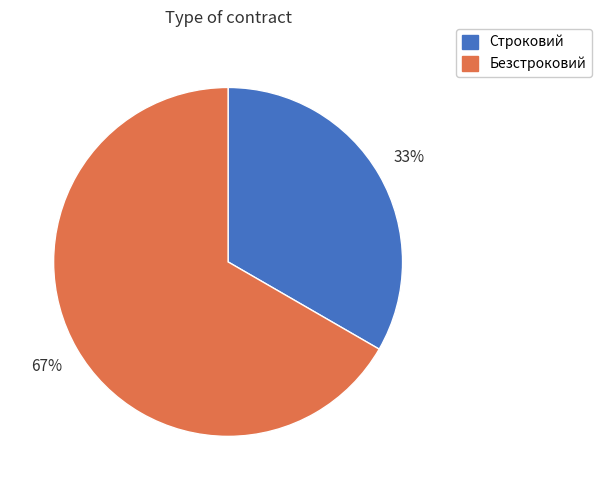

The Безстроковий slice represents 67% of the pie. True or false?

True